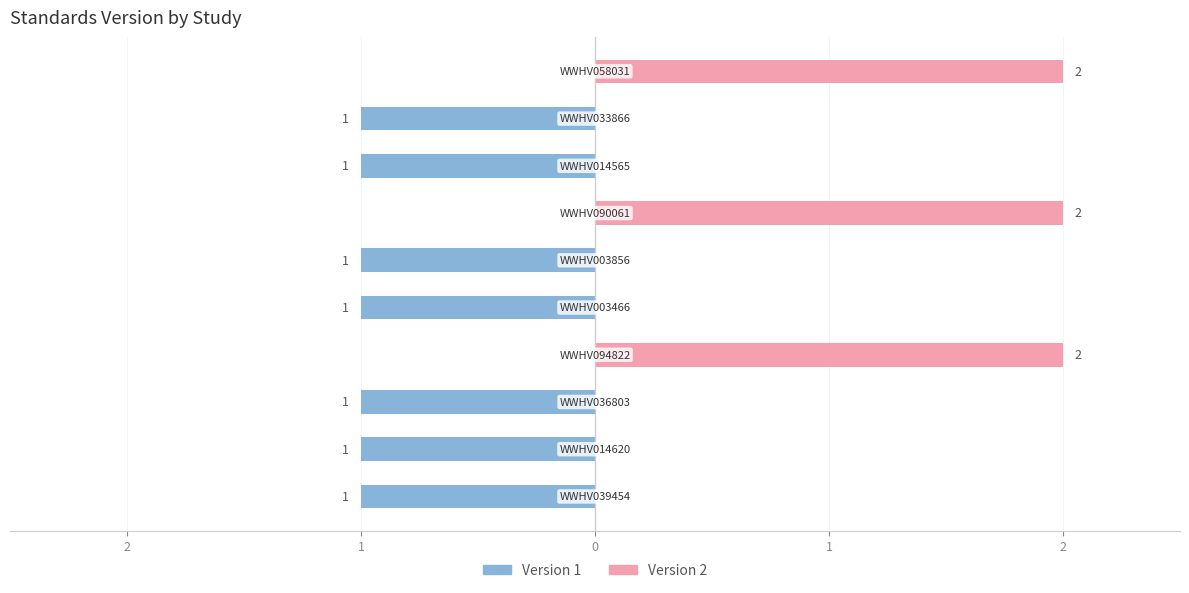

Between 2 and 0, which series saw the biggest shift?

Version 1